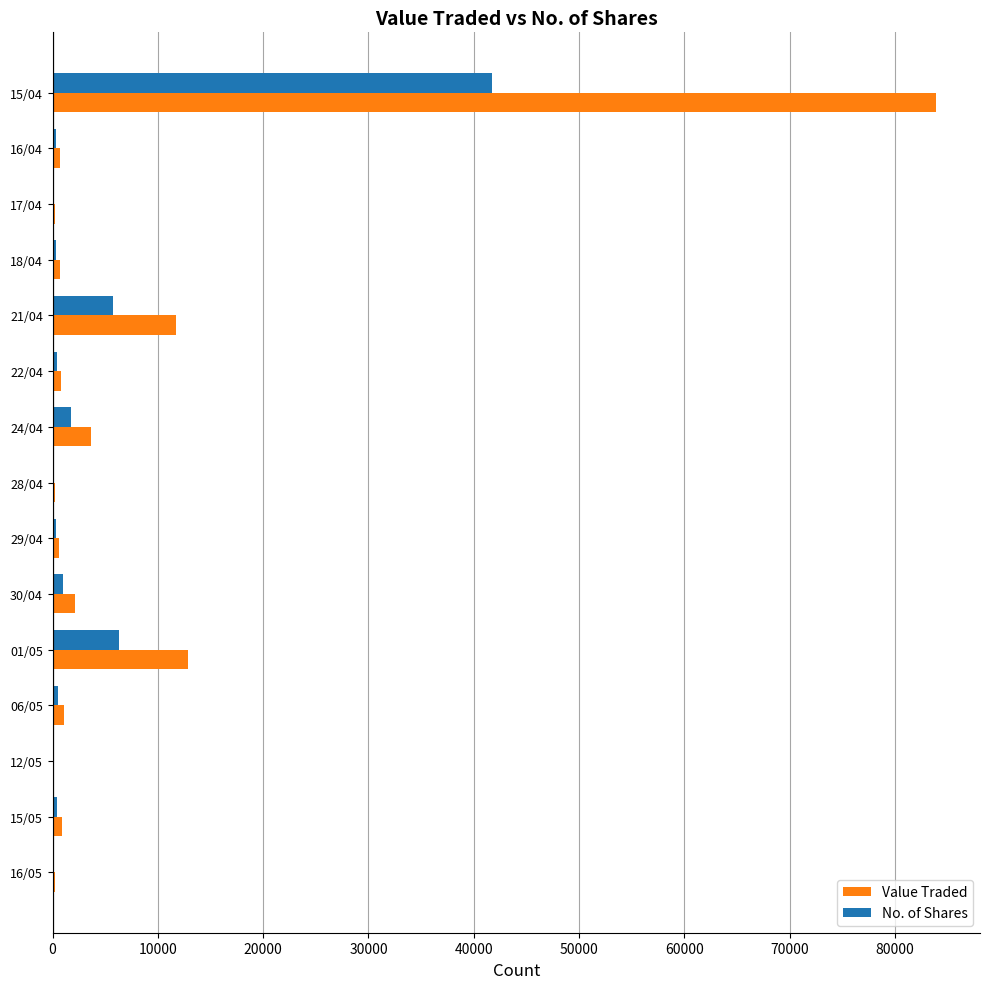

Between 01/05 and 22/04, which series saw the biggest shift?

Value Traded